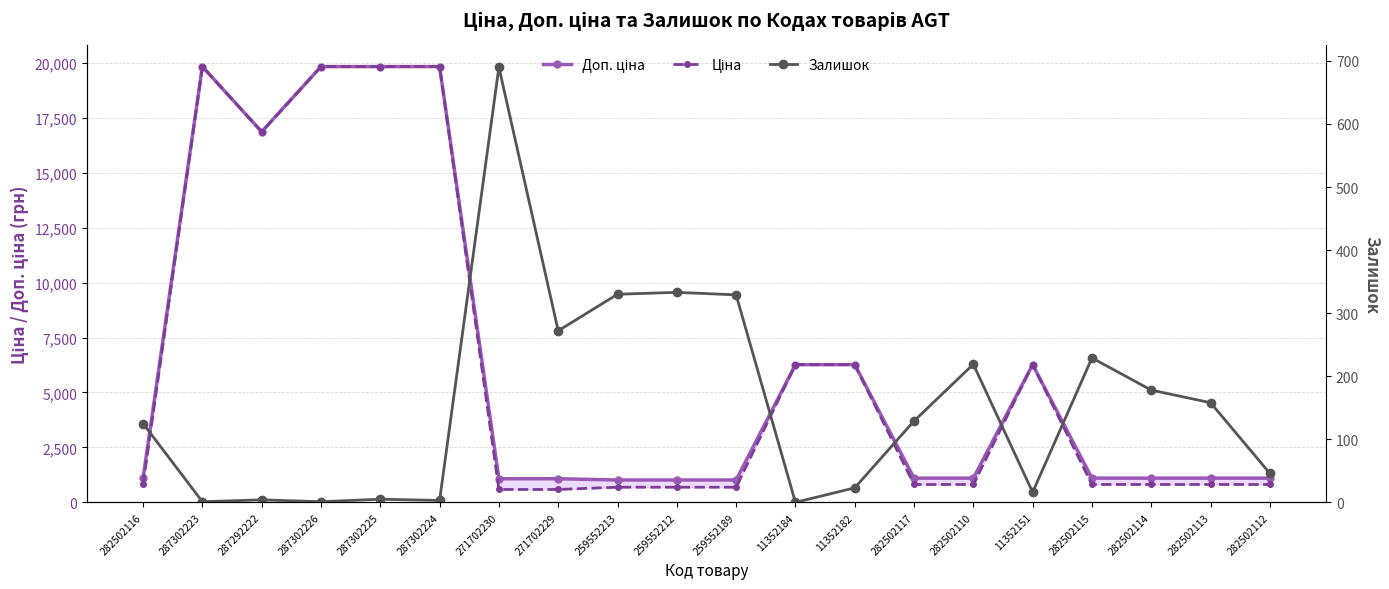

Which category has the highest value across all series?

287302223